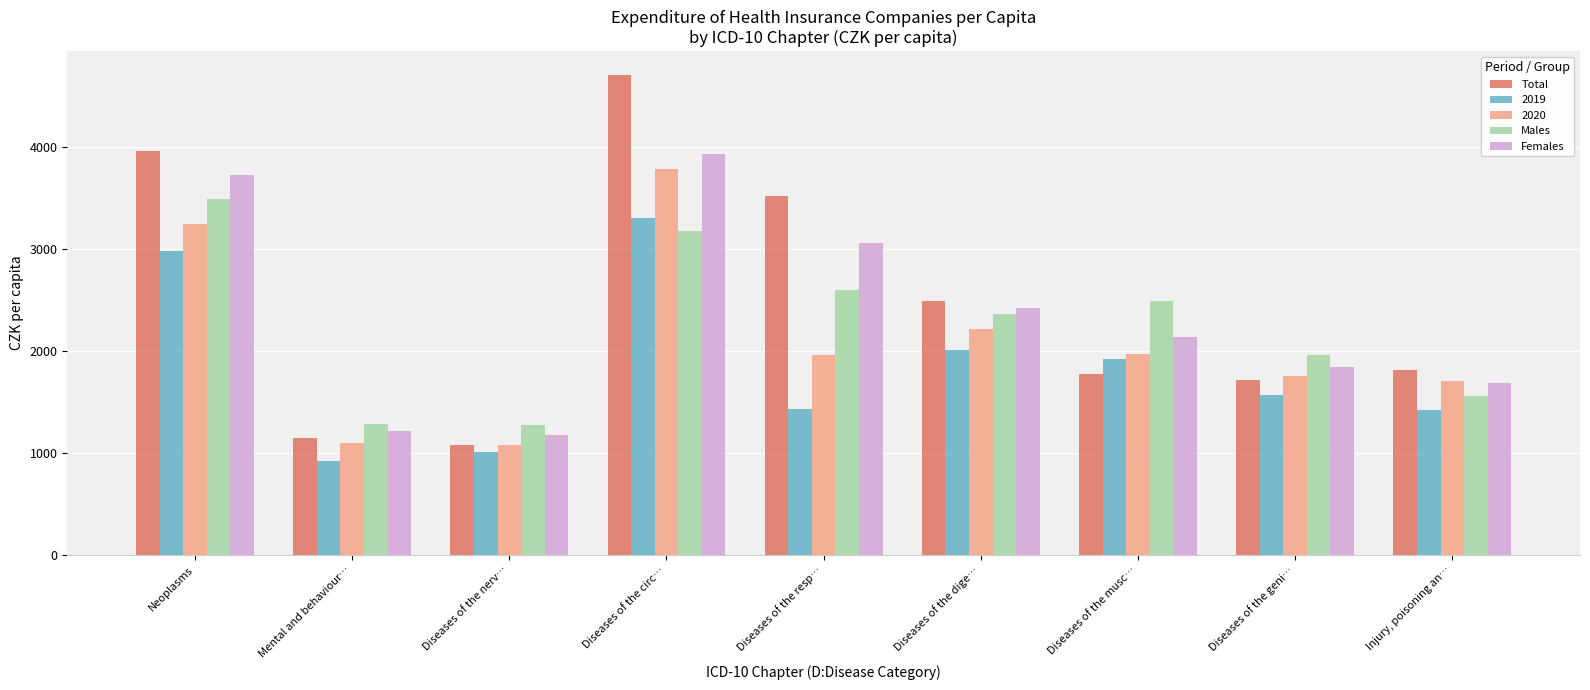

What is the difference between the highest and lowest values at Diseases of the dige…?

480.1